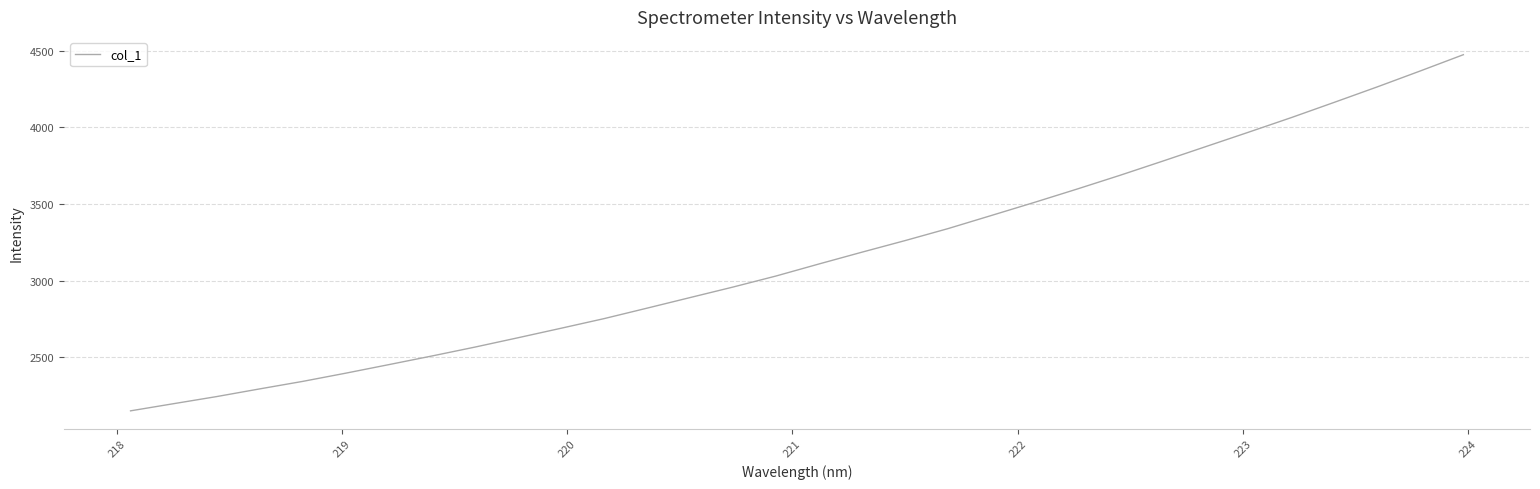

True or false: there are more than 2 points higher than both neighbors.

False